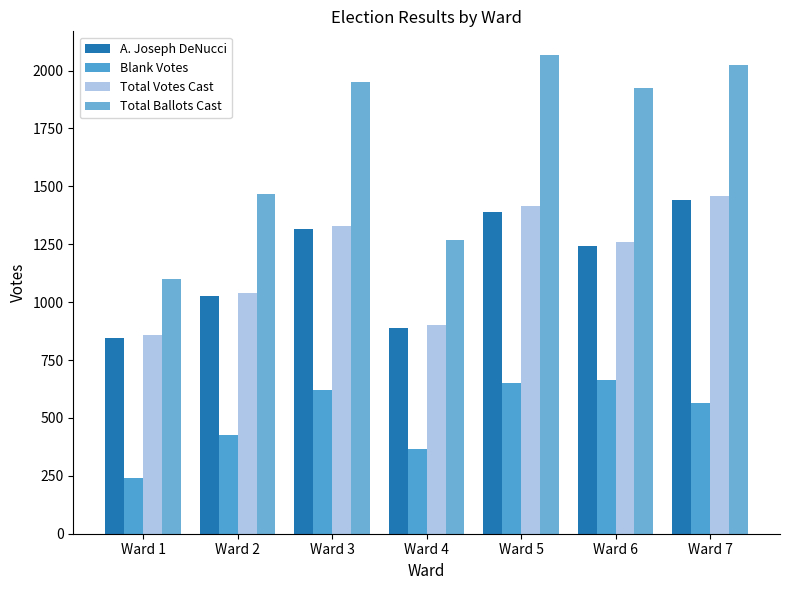

What is the lowest value of the A. Joseph DeNucci series?

846